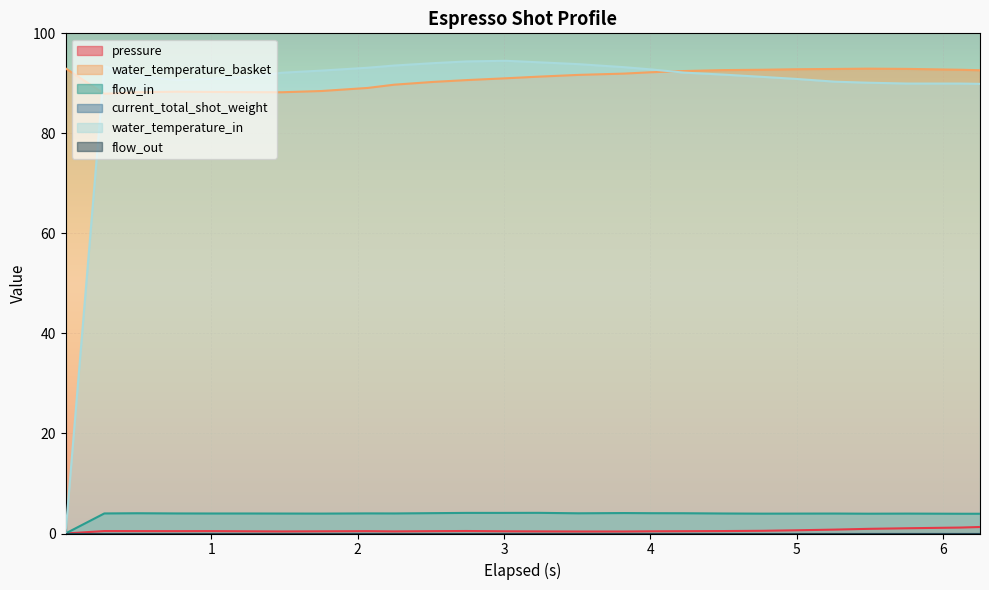

True or false: water_temperature_in and pressure intersect in this chart.

False